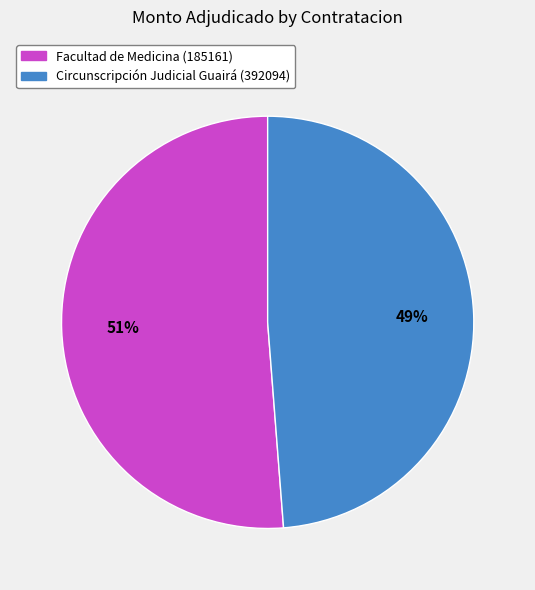

Does any single category account for the majority?

Yes